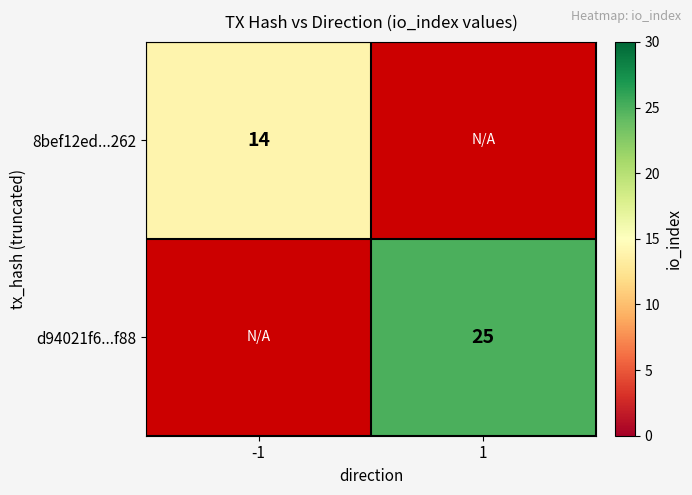

True or false: d94021f6...f88 has a value of 42.3 at 1.

False